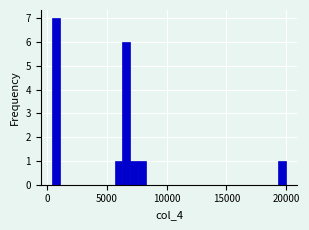

Around what value on the x-axis is the tallest bar? Give the approximate position of its centre, as read against the axis.

500